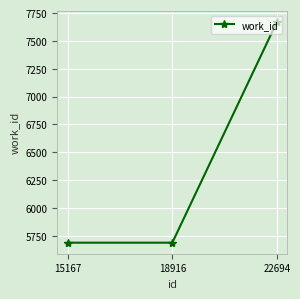

Reading left to right, extract all data points from this chart.

5687	5687	7670